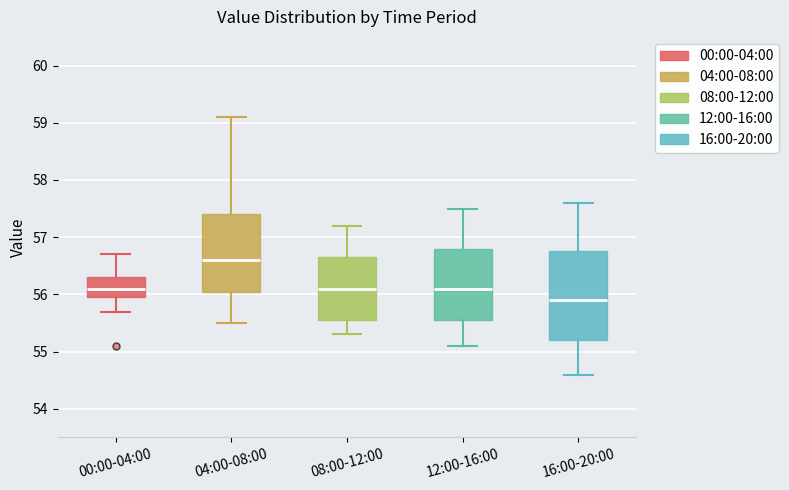

Reading left to right, read every box against the y-axis: the position of its median line, the range the box covers, and the ends of its whiskers. The values are not printed on the chart, so give them approximately, as read against the axis.

00:00-04:00: median 56.1, box 56.0 to 56.3, whiskers 55.7 to 56.7
04:00-08:00: median 56.6, box 56.1 to 57.4, whiskers 55.5 to 59.1
08:00-12:00: median 56.1, box 55.6 to 56.7, whiskers 55.3 to 57.2
12:00-16:00: median 56.1, box 55.6 to 56.8, whiskers 55.1 to 57.5
16:00-20:00: median 55.9, box 55.2 to 56.8, whiskers 54.6 to 57.6